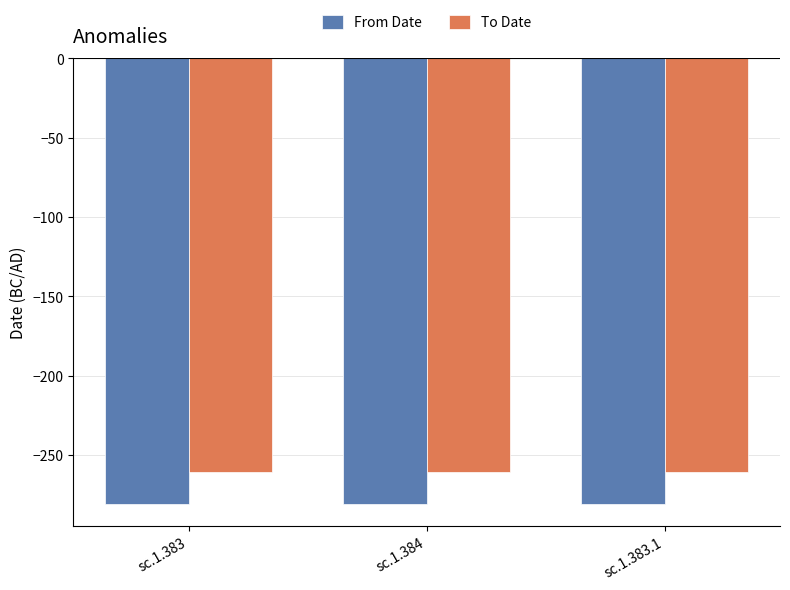

What is the minimum value shown in the chart?

-281